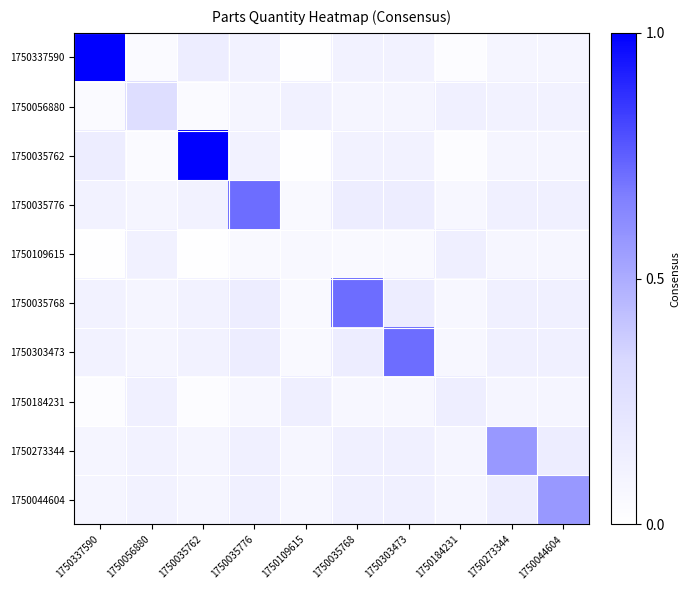

What is the total value across all series at 1750337590?

1.7